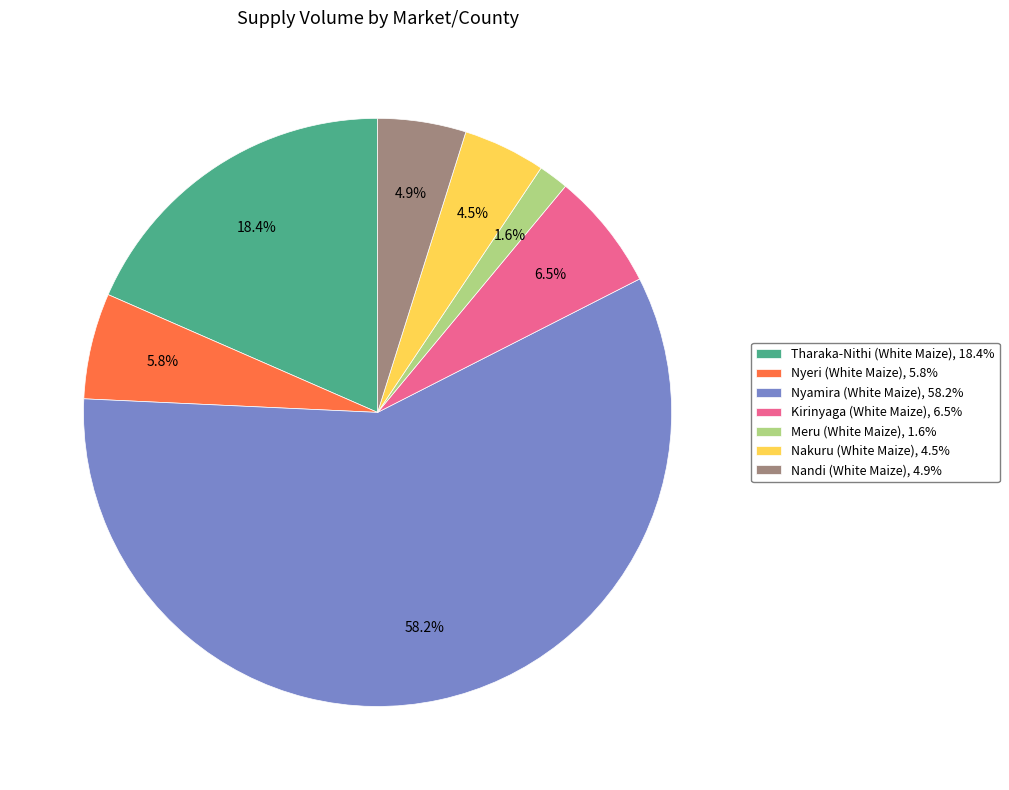

To the nearest percent, what portion does Meru (White Maize) represent?

2%